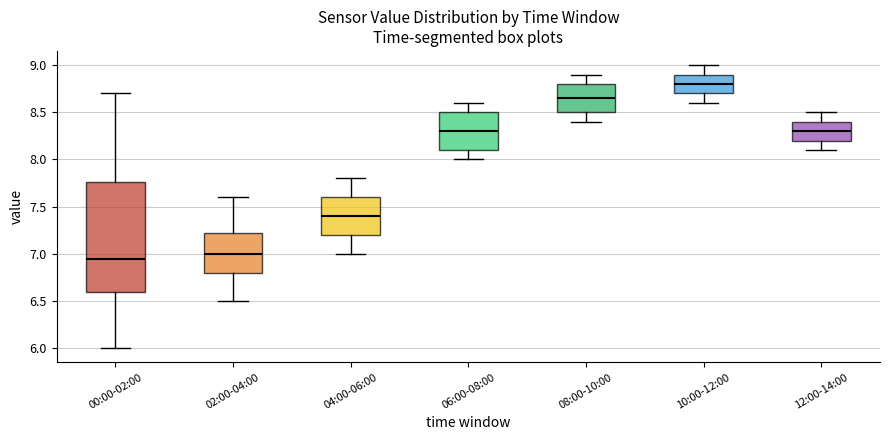

Where does the upper whisker of the box for 06:00-08:00 end on the y-axis? The values are not printed on the chart, so give them approximately, as read against the axis.

8.60